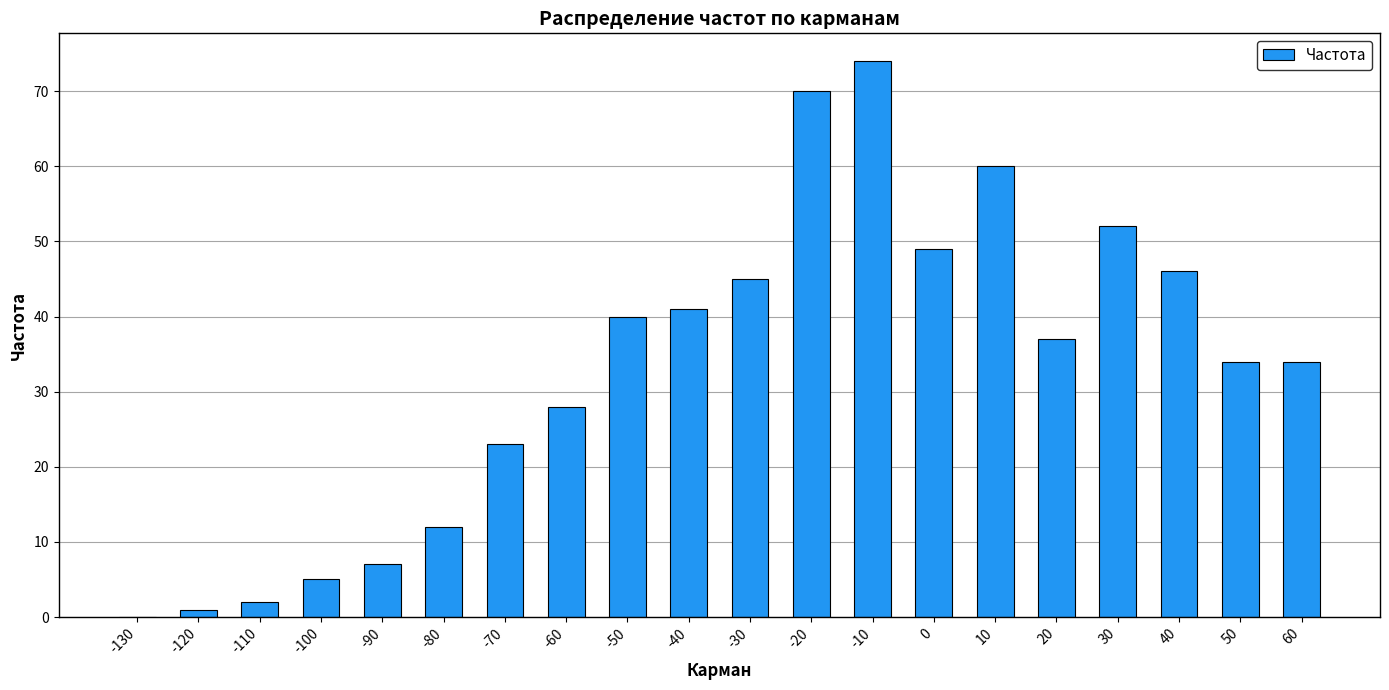

At which label is the value closest to 37?

20